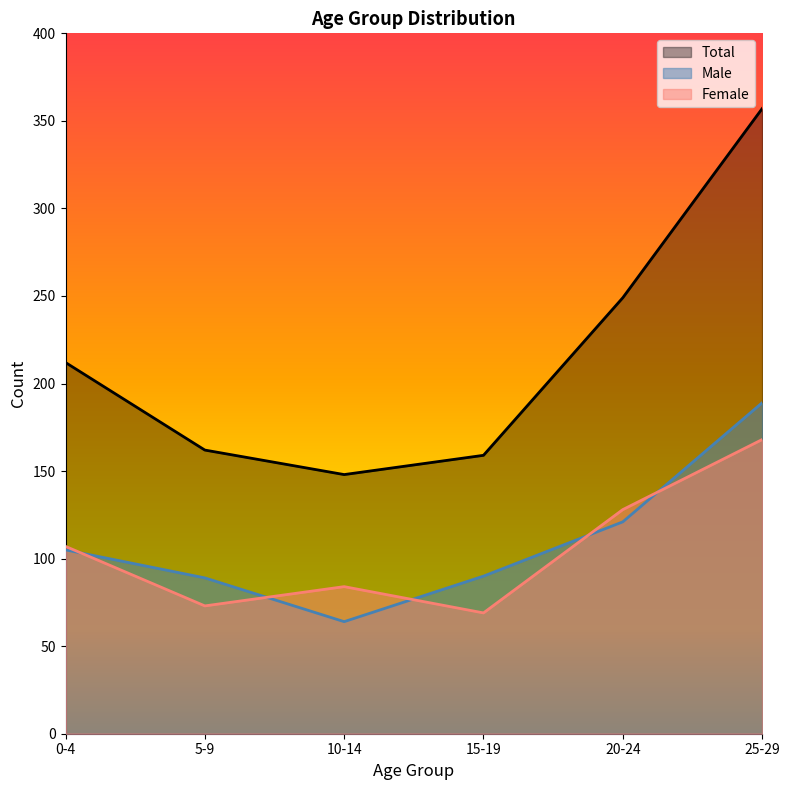

Where does the Male series first go above 105?

20-24